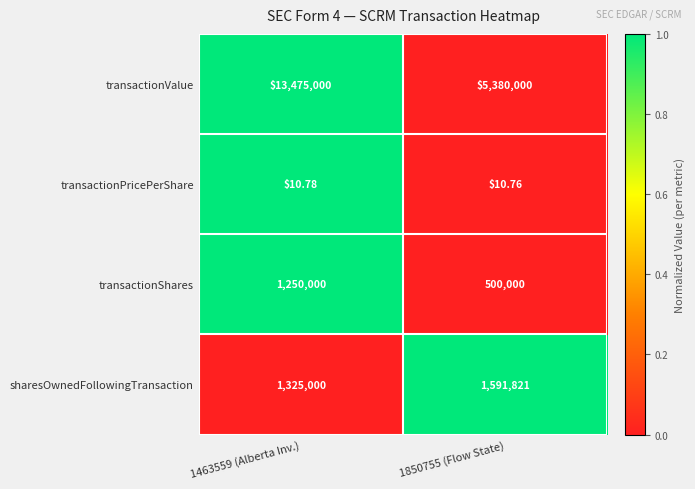

Is the value of transactionPricePerShare at 1463559 (Alberta Inv.) greater than the value of transactionShares at 1463559 (Alberta Inv.)?

No